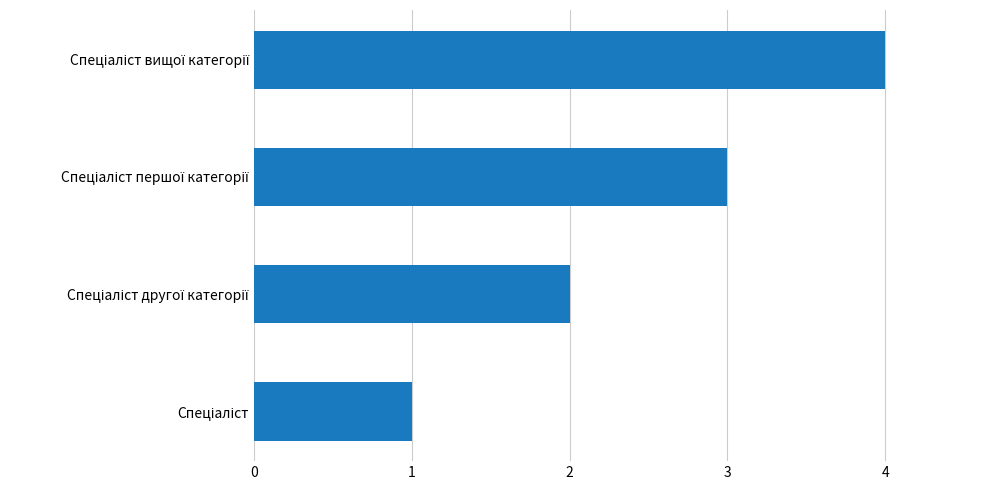

What is the greatest value displayed?

4